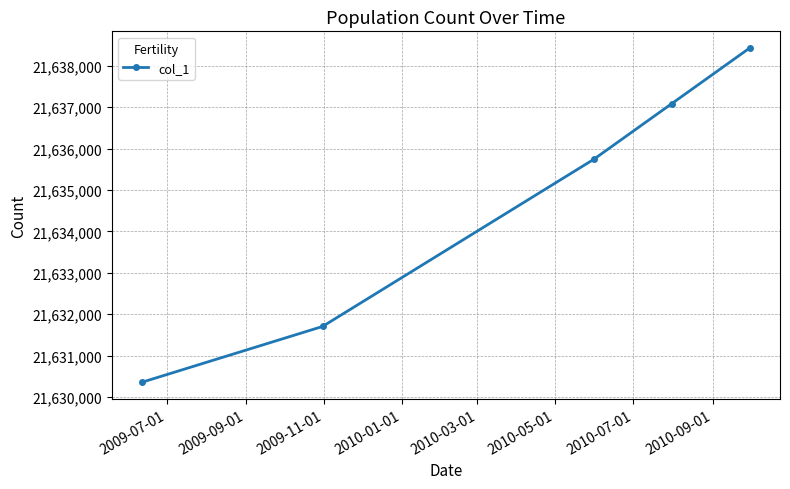

What is the greatest value displayed?

21638426